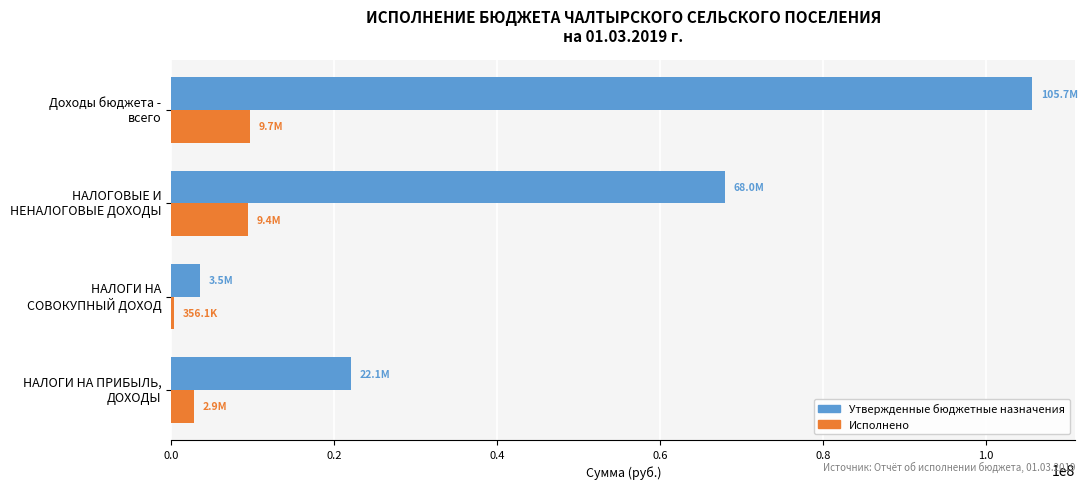

What is the difference between the maximum and minimum values in the Исполнено series?

9312020.2